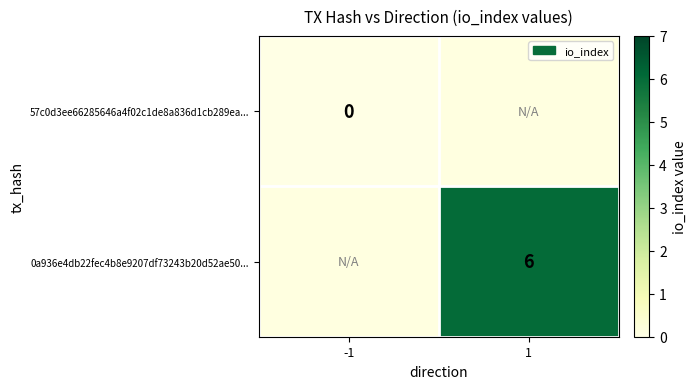

The 0a936e4db22fec4b8e9207df73243b20d52ae50... series shows 6 at 1. True or false?

True